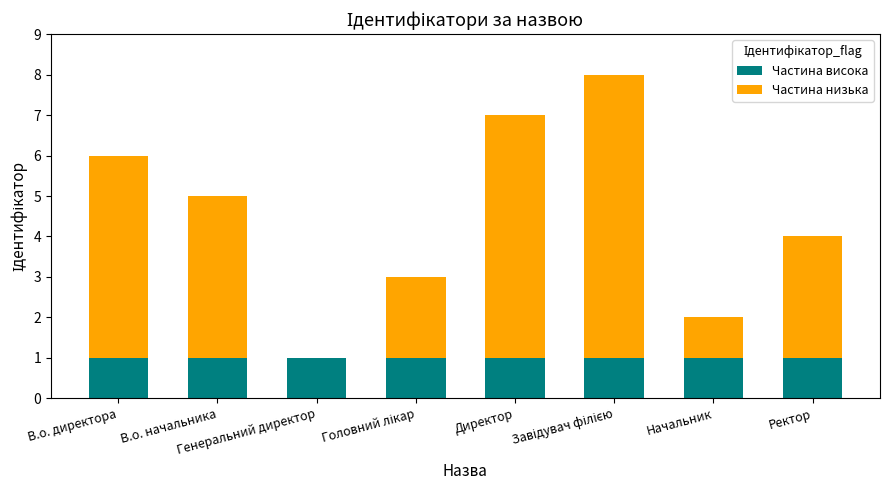

What is the sum of all Частина висока values?

8